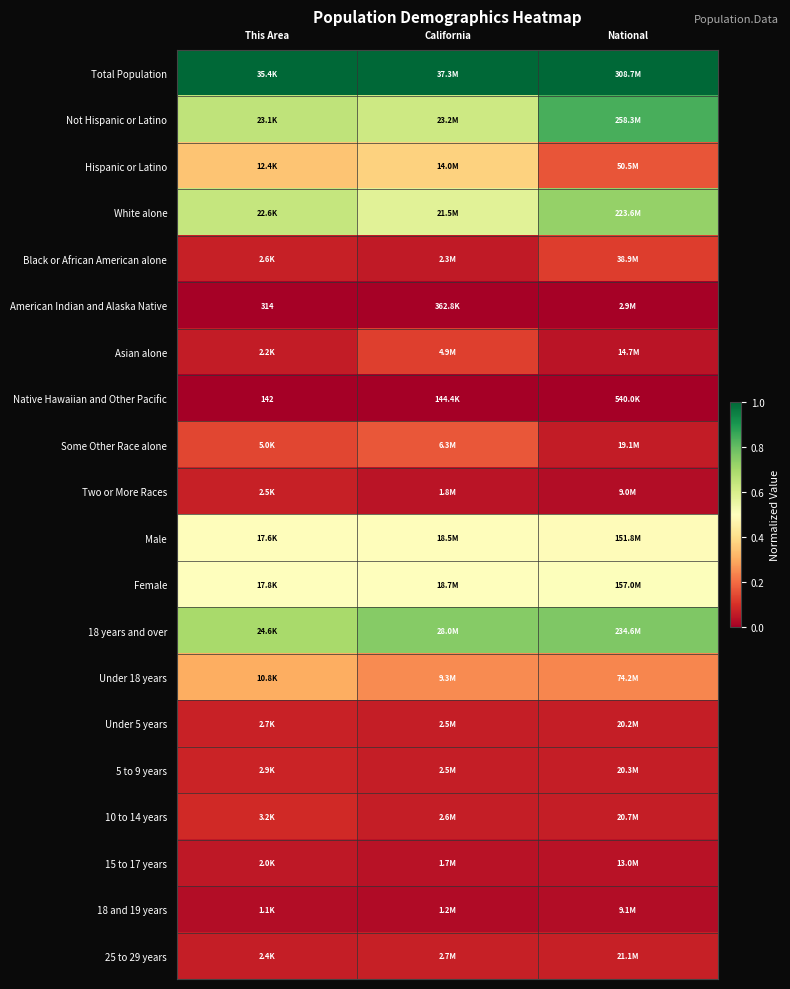

At National, list the series in order from largest to smallest.

Total Population, Not Hispanic or Latino, 18 years and over, White alone, Female, Male, Under 18 years, Hispanic or Latino, Black or African American alone, 25 to 29 years, 10 to 14 years, 5 to 9 years, Under 5 years, Some Other Race alone, Asian alone, 15 to 17 years, 18 and 19 years, Two or More Races, American Indian and Alaska Native, Native Hawaiian and Other Pacific